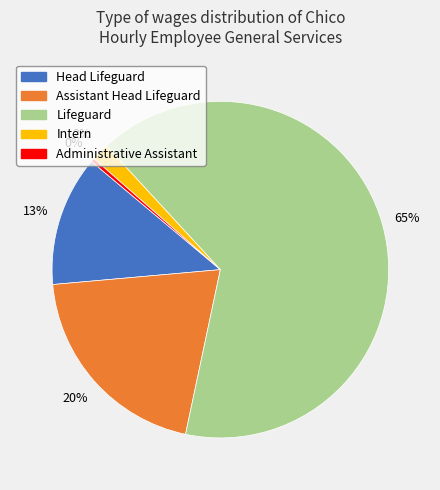

To the nearest percent, what is the average slice percentage?

20%